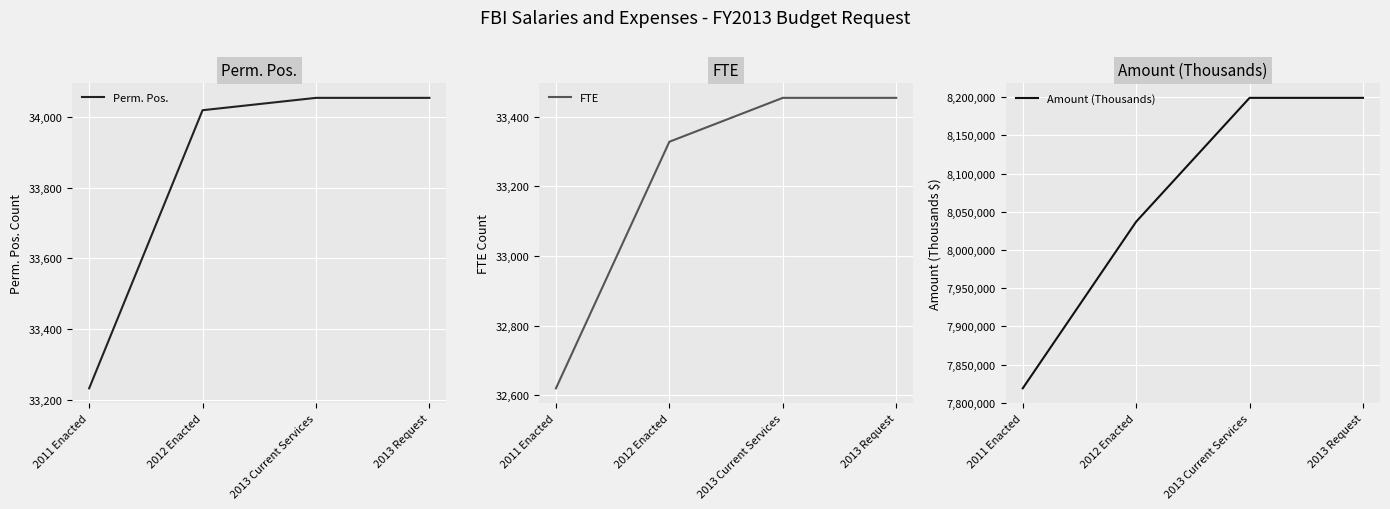

Rank the categories by FTE value from lowest to highest.

2011 Enacted, 2012 Enacted, 2013 Current Services, 2013 Request